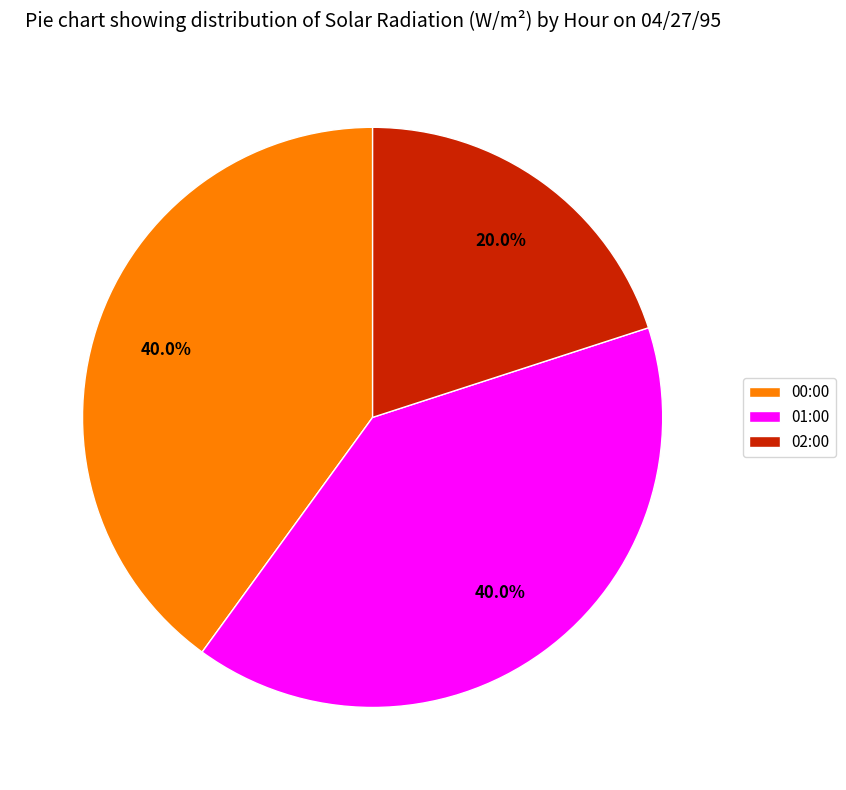

Approximately how many times larger is the value at 02:00 compared to 01:00?

0.5